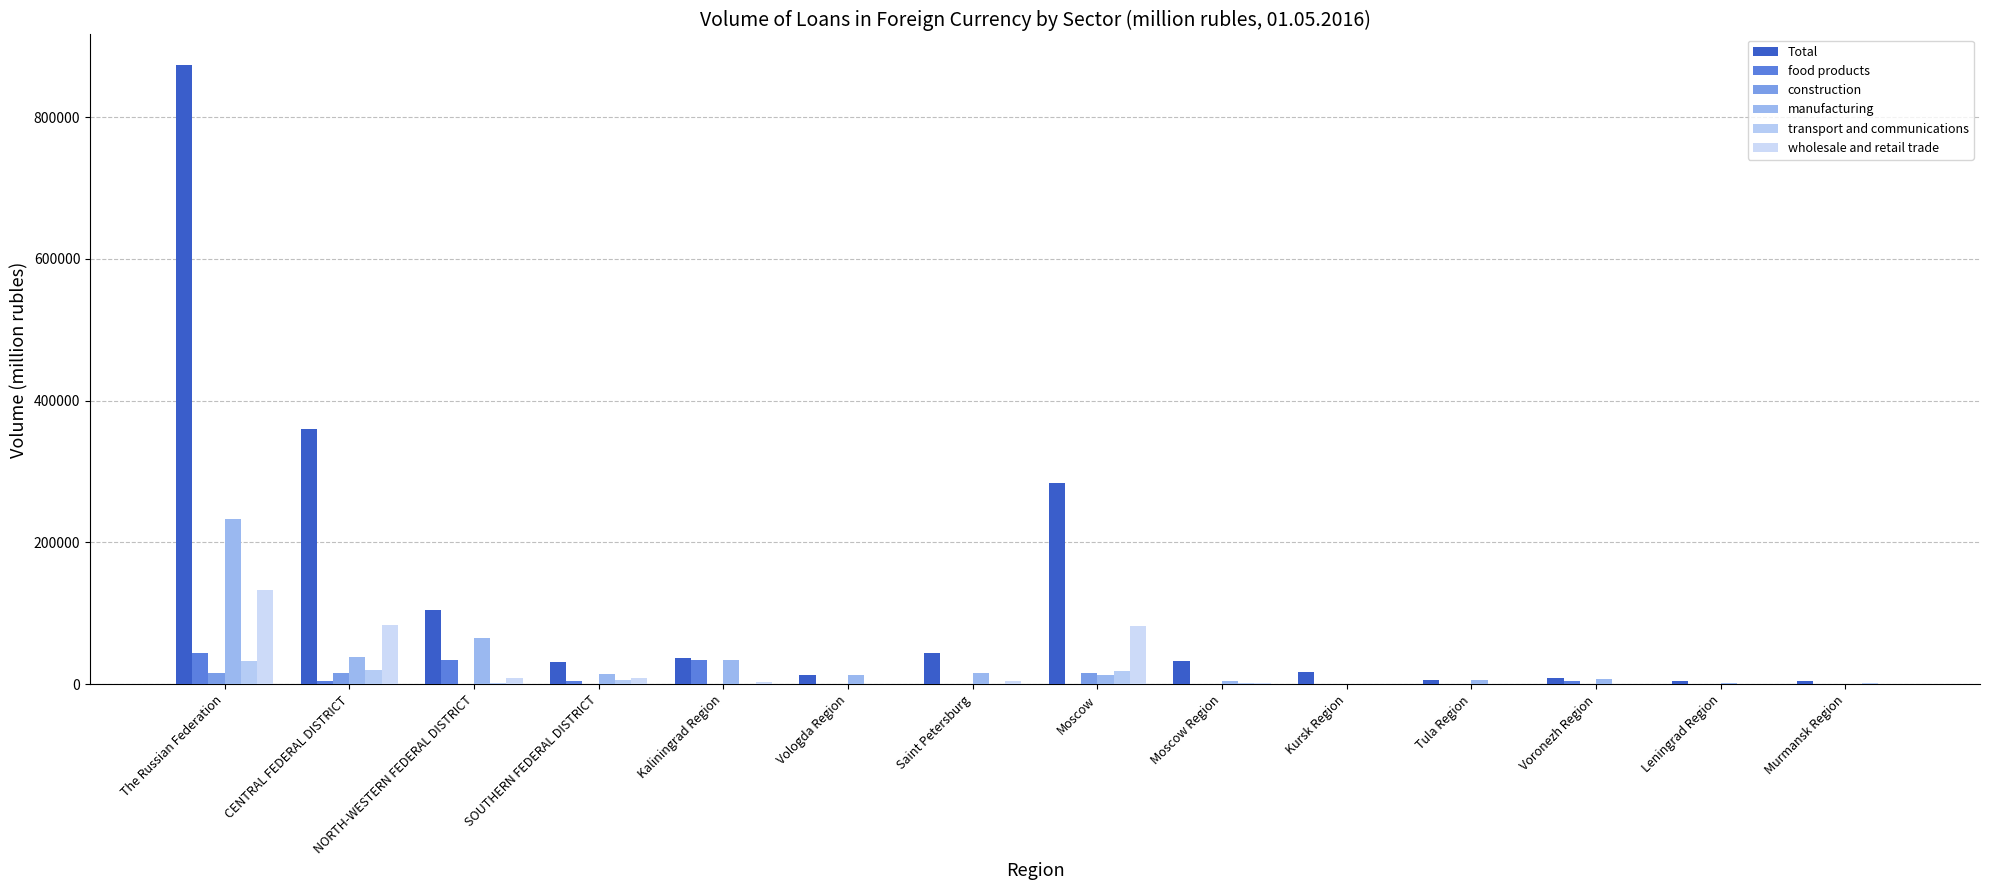

Which series has the largest total across all categories?

Total